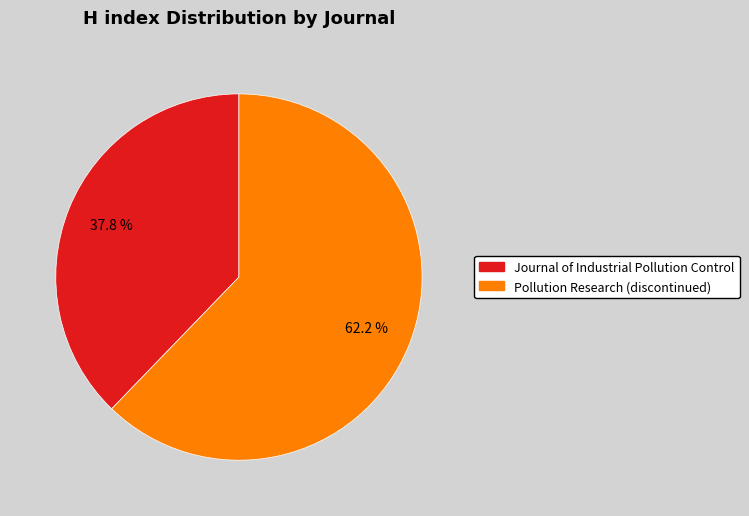

To the nearest percent, what percentage of the pie is Journal of Industrial Pollution Control?

38%